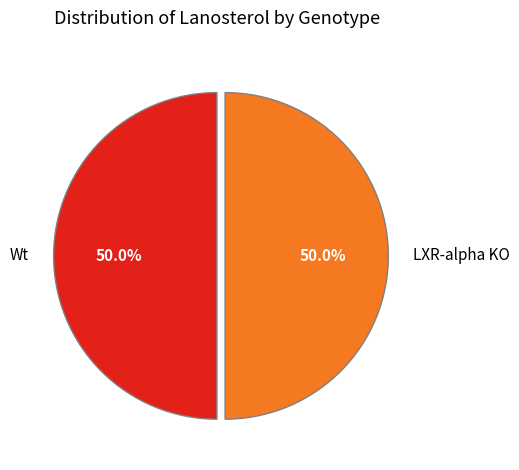

Is the sum of LXR-alpha KO and Wt greater than half?

Yes